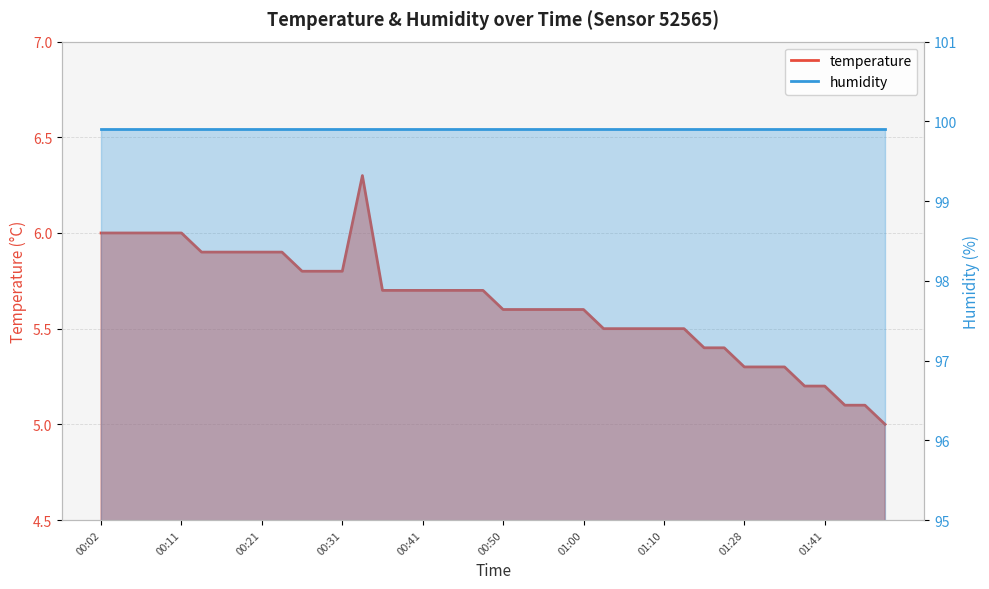

Which has a higher value, 01:00 or 01:20?

01:00